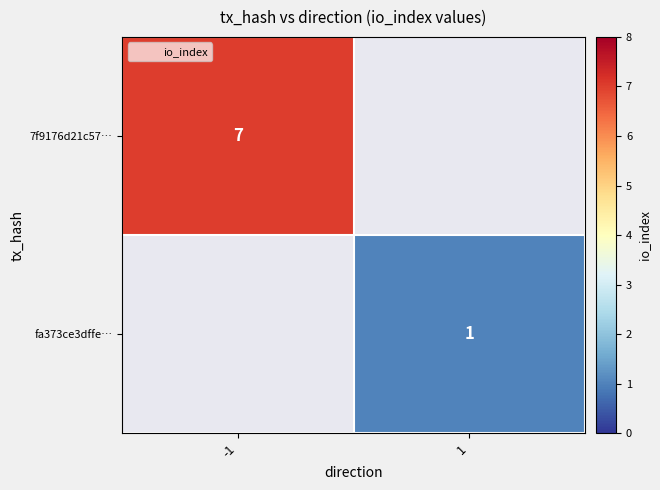

List the labels in order of fa373ce3dffe… value, smallest first.

-1, 1